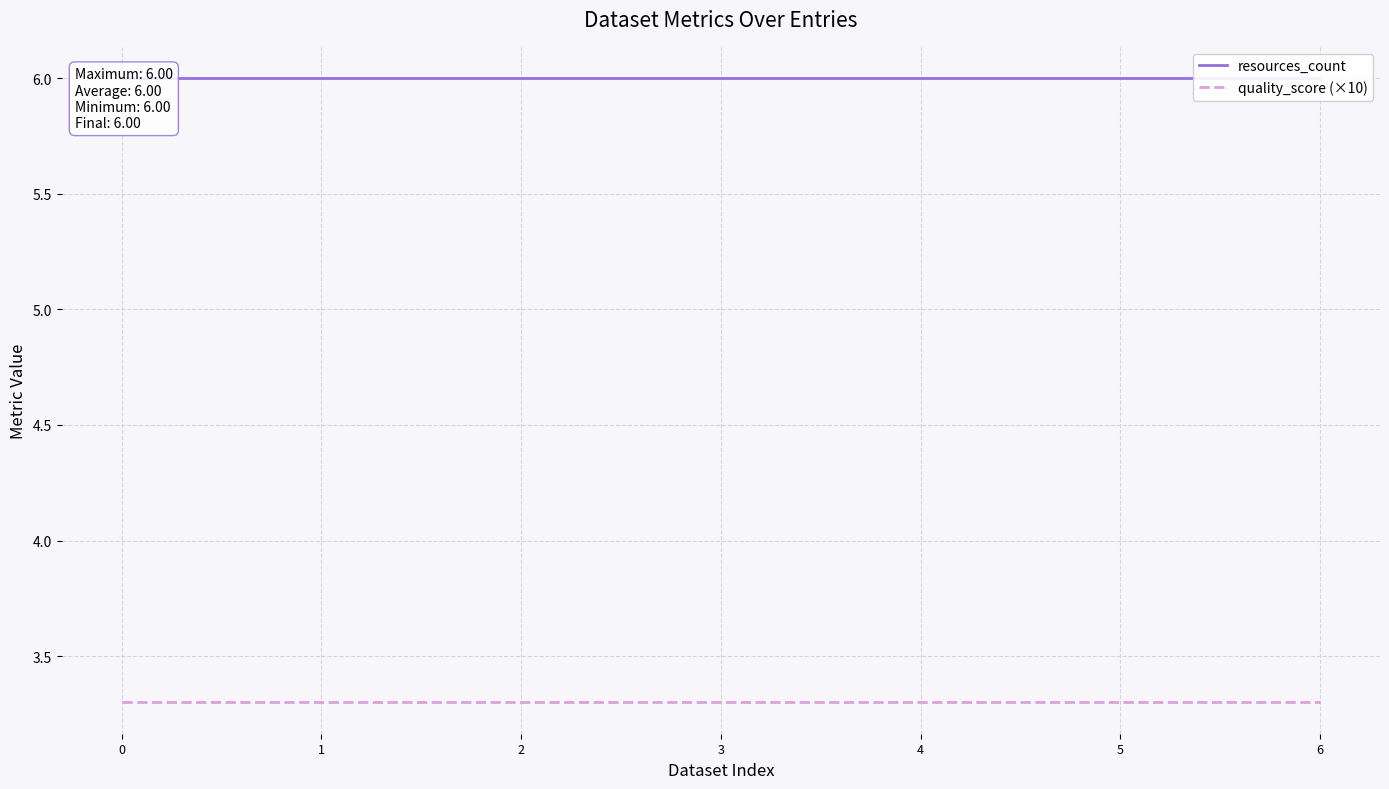

What is the total value across all series at 2?

9.3